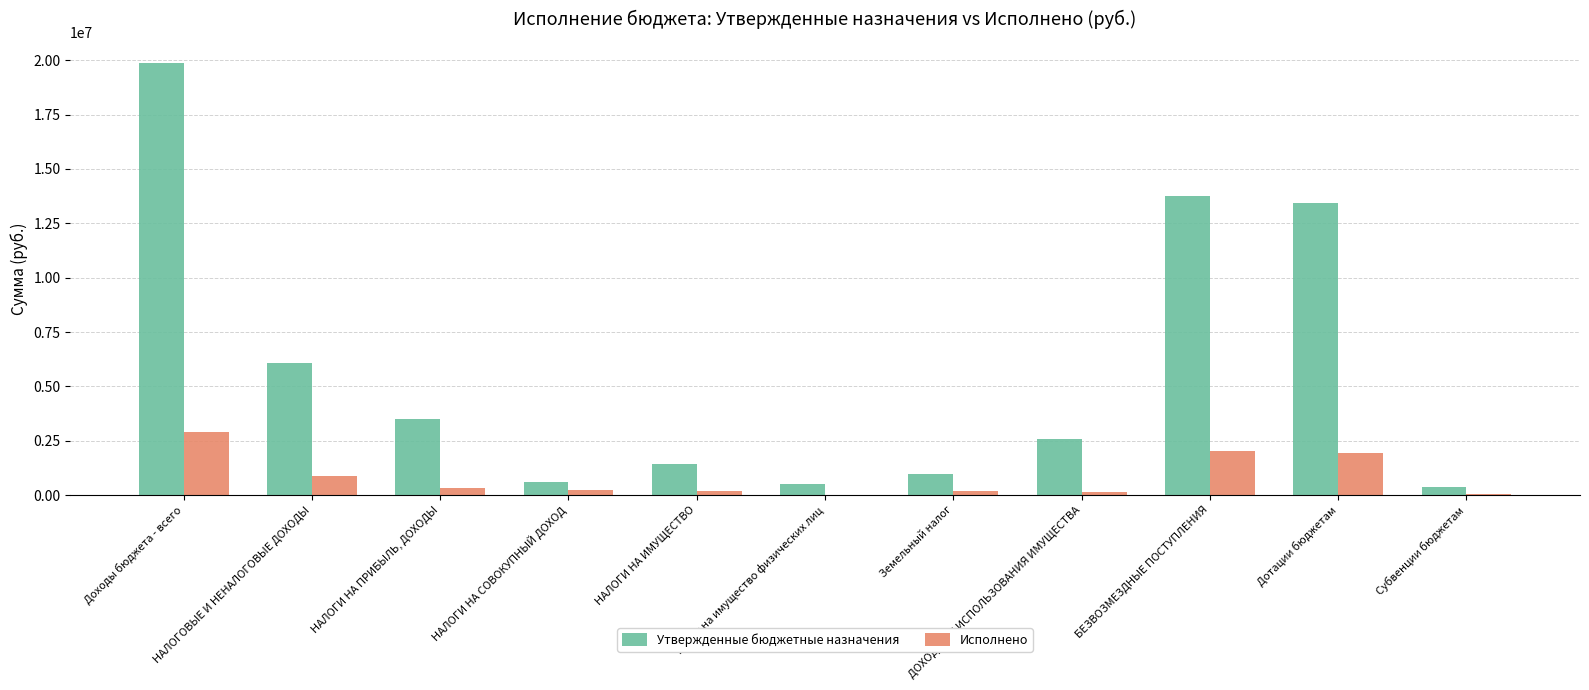

What is the maximum value for Исполнено?

2891524.7